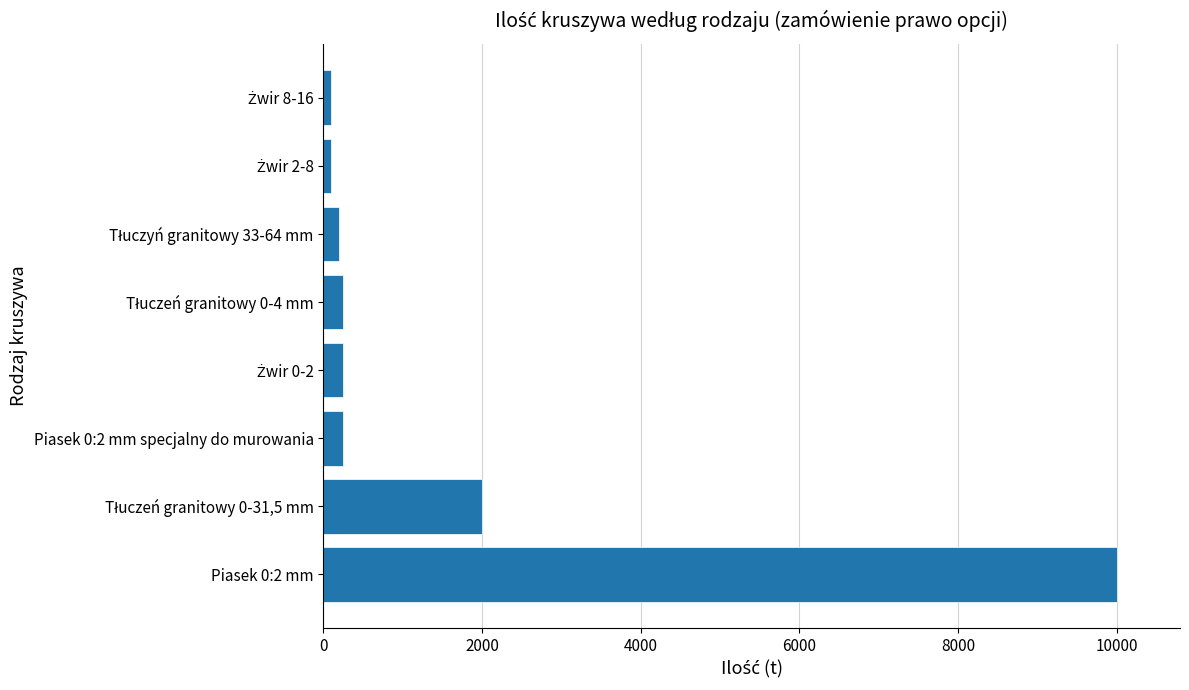

What is the average value?

1644